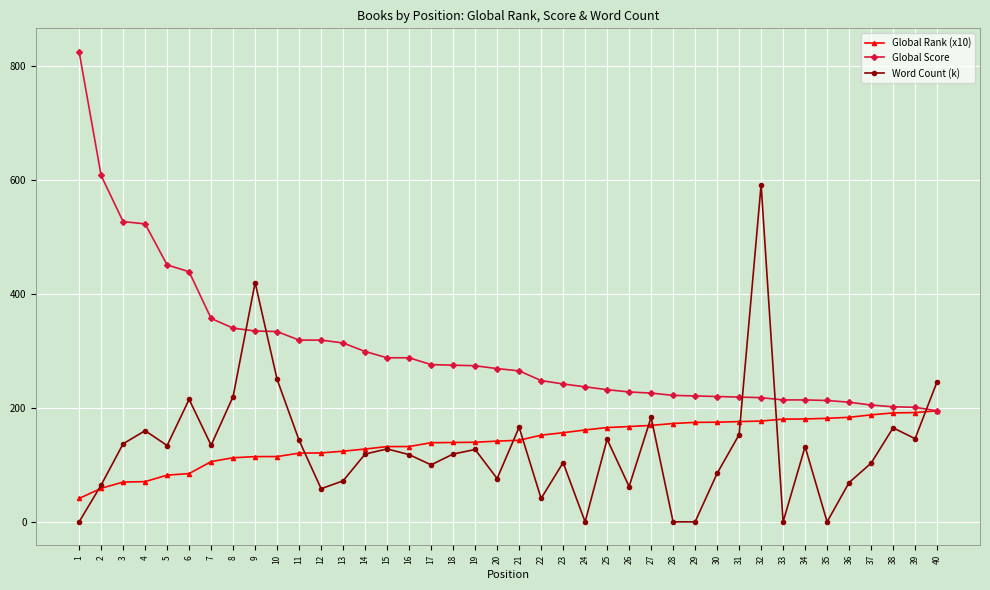

What are all the series names shown in the legend?

Global Rank (x10), Global Score, Word Count (k)